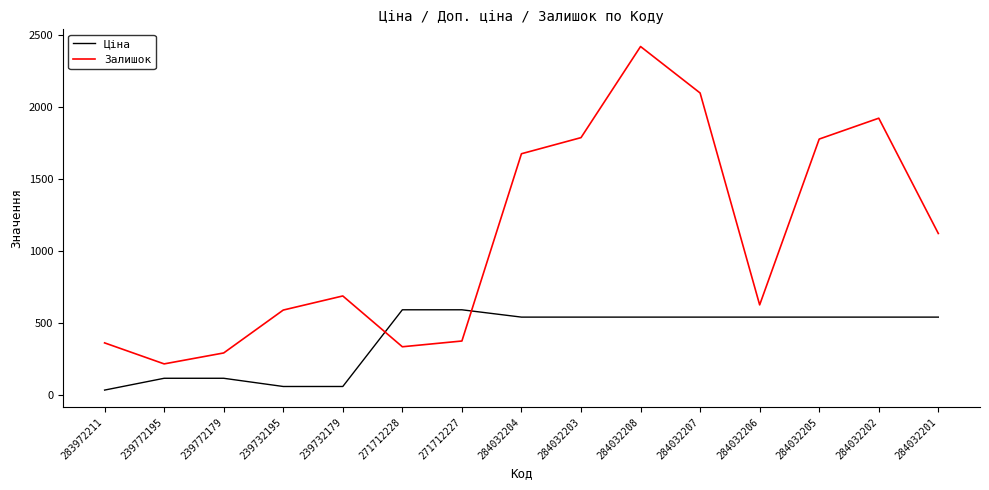

True or false: Ціна has a value of 57.0 at 239732179.

True